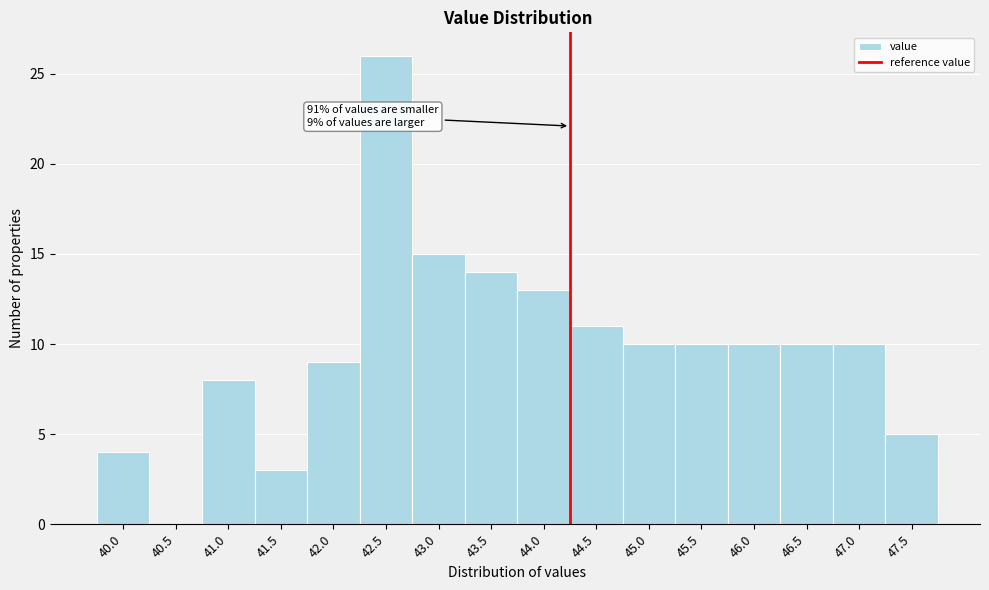

Reading left to right, transcribe all the data shown in this chart.

40.0=4	40.5=0	41.0=8	41.5=3	42.0=9	42.5=26	43.0=15	43.5=14	44.0=13	44.5=11	45.0=10	45.5=10	46.0=10	46.5=10	47.0=10	47.5=5